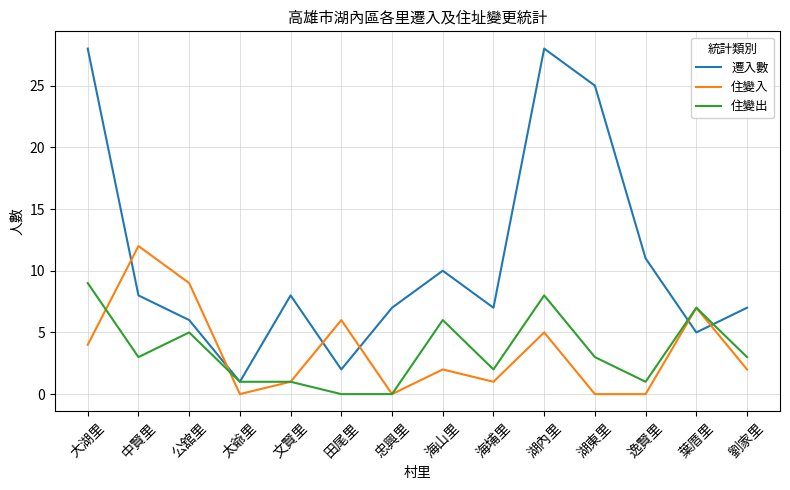

Does the chart display data point markers on the line(s)?

No